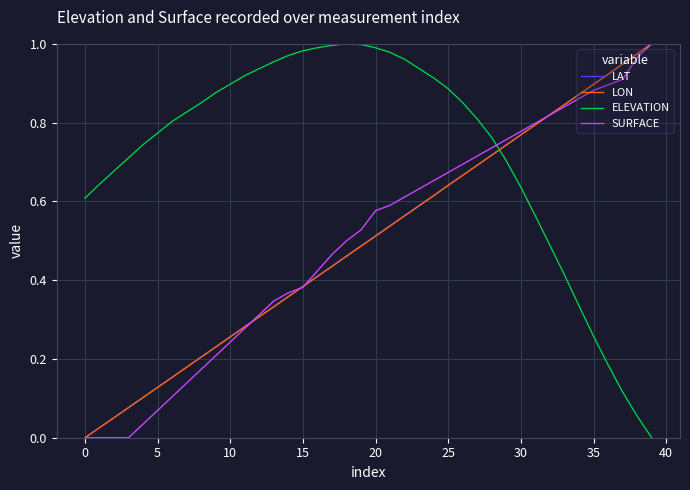

True or false: LON and ELEVATION intersect in this chart.

True